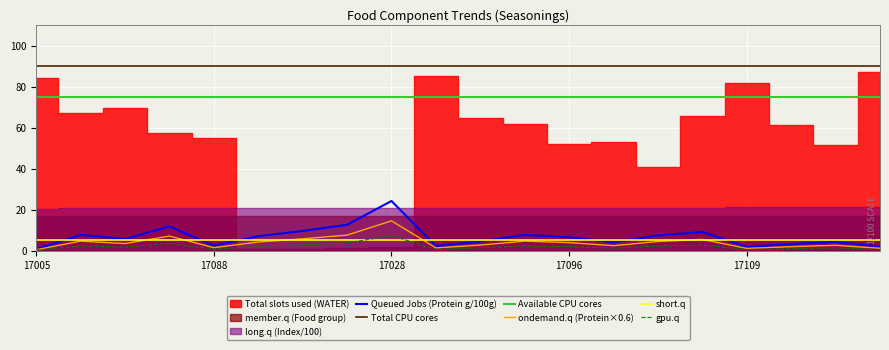

The gpu.q series shows 2.9 at 6. True or false?

True